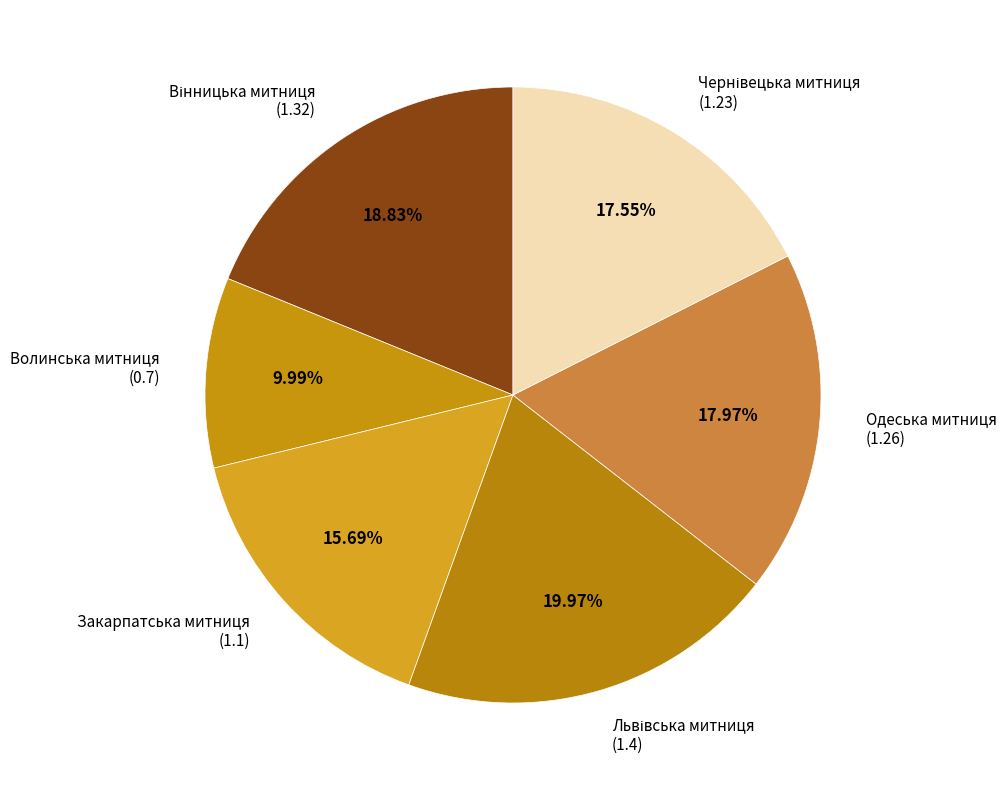

Is there any slice that represents more than half of the pie?

No